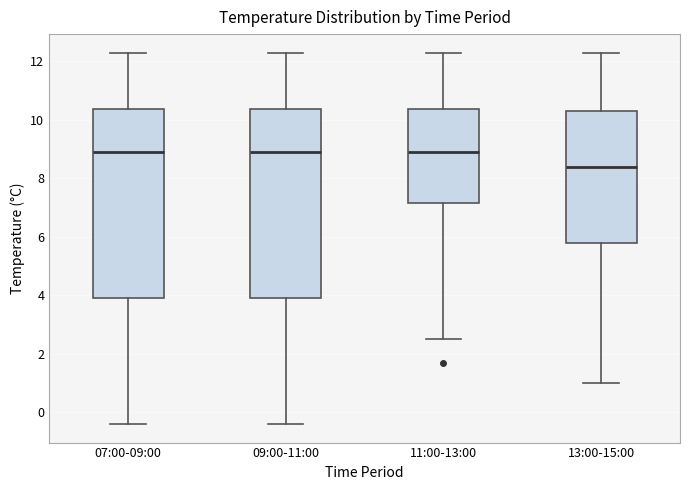

Reading left to right, transcribe this box plot: for each box, give where its median line is, the range the box spans, and where its two whiskers end, as read against the y-axis. The values are not printed on the chart, so give them approximately, as read against the axis.

07:00-09:00: median 9.0, box 4.0 to 10.4, whiskers -0.4 to 12.4
09:00-11:00: median 9.0, box 4.0 to 10.4, whiskers -0.4 to 12.4
11:00-13:00: median 9.0, box 7.2 to 10.4, whiskers 2.6 to 12.4
13:00-15:00: median 8.4, box 5.8 to 10.4, whiskers 1.0 to 12.4